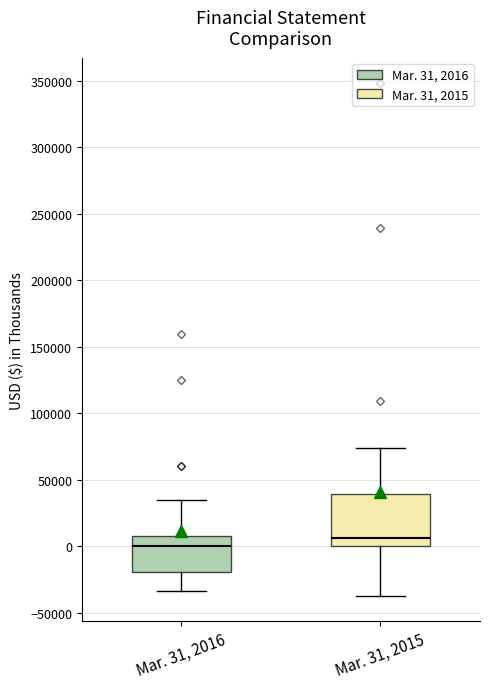

Comparing the boxes themselves (not the whiskers), which one is the tallest?

Mar. 31, 2015